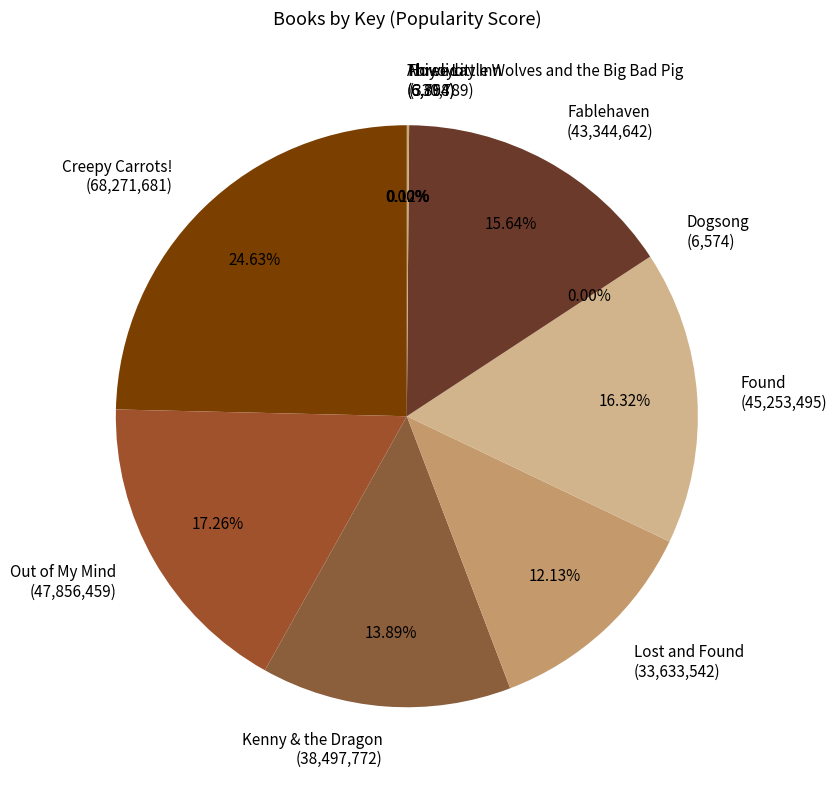

What percentage do Found and Kenny & the Dragon together represent?

30.2%